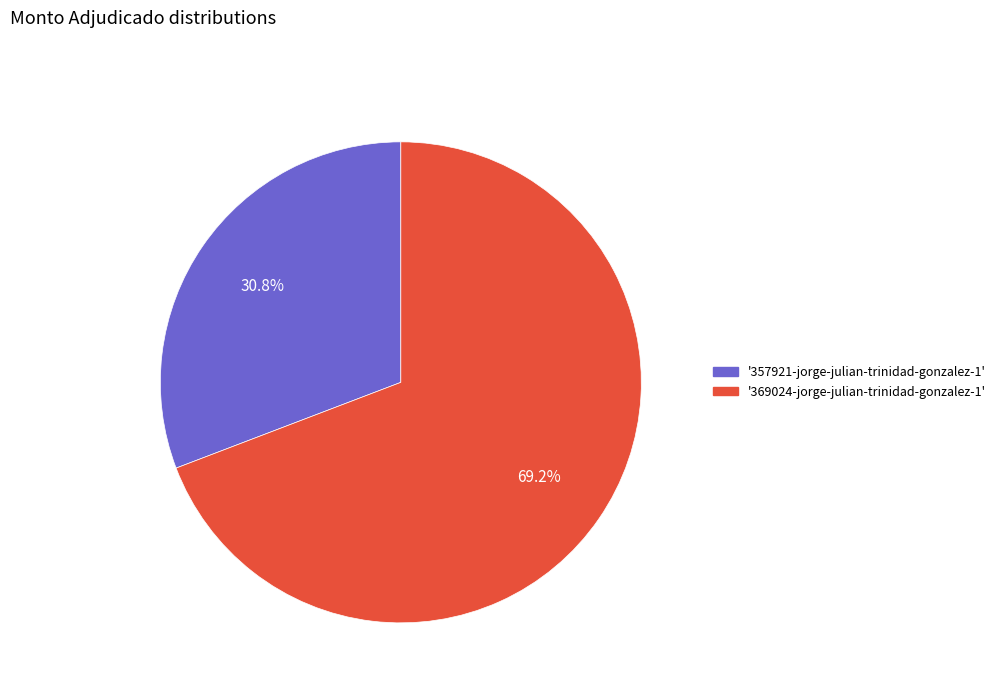

Is there a majority slice in this chart?

Yes